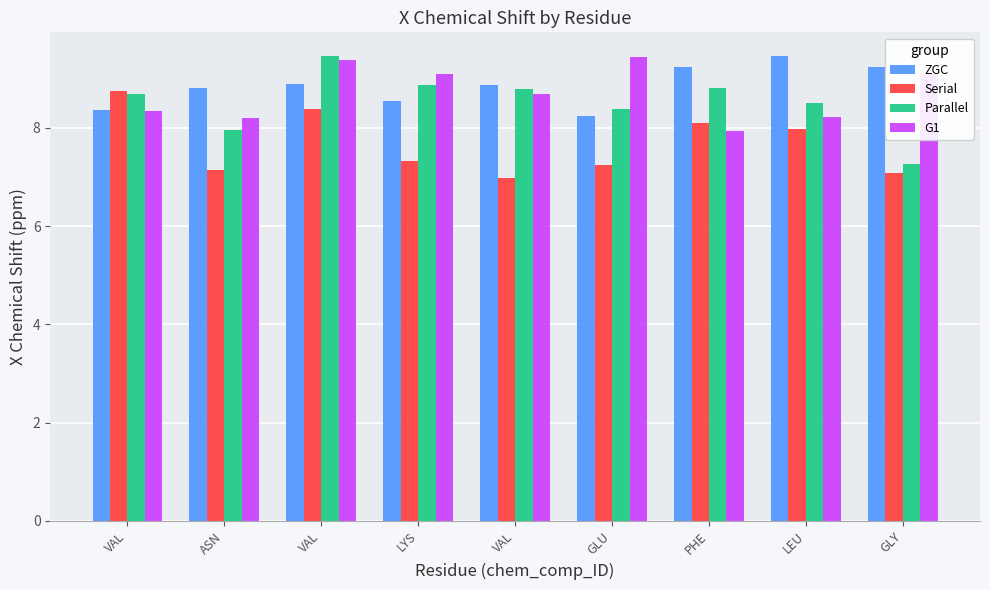

How many groups of bars are there?

9